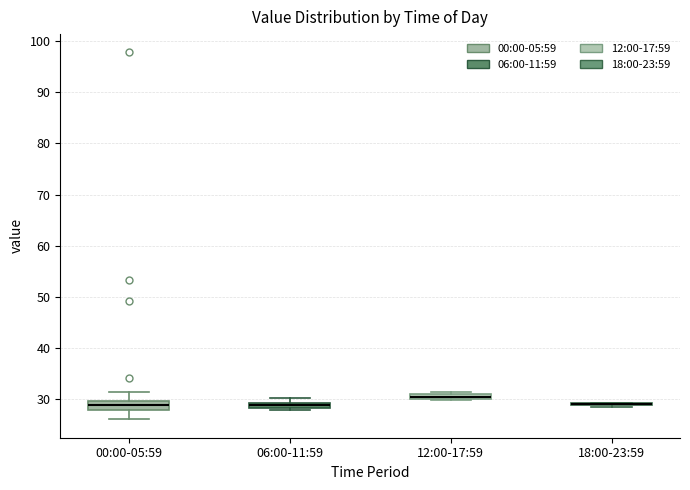

Where does the median line of the box for 00:00-05:59 sit on the y-axis? The values are not printed on the chart, so give them approximately, as read against the axis.

29